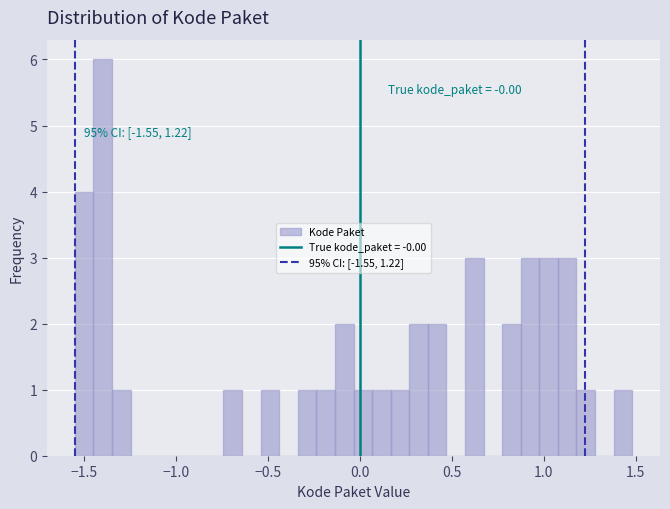

Read against the x-axis, roughly where is the centre of the tallest bar?

-1.40